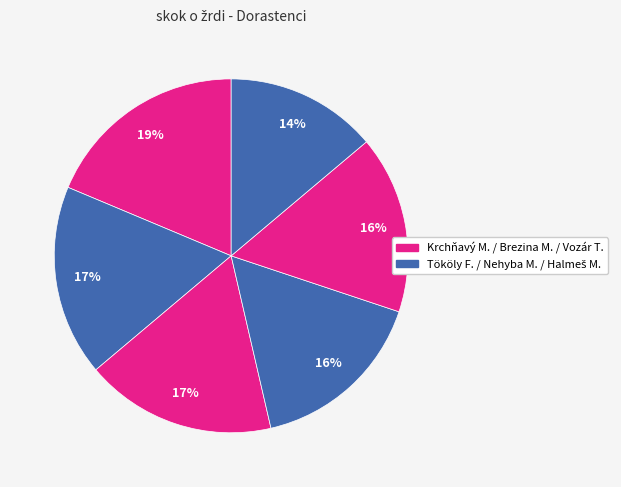

How many segments does this pie chart have?

6